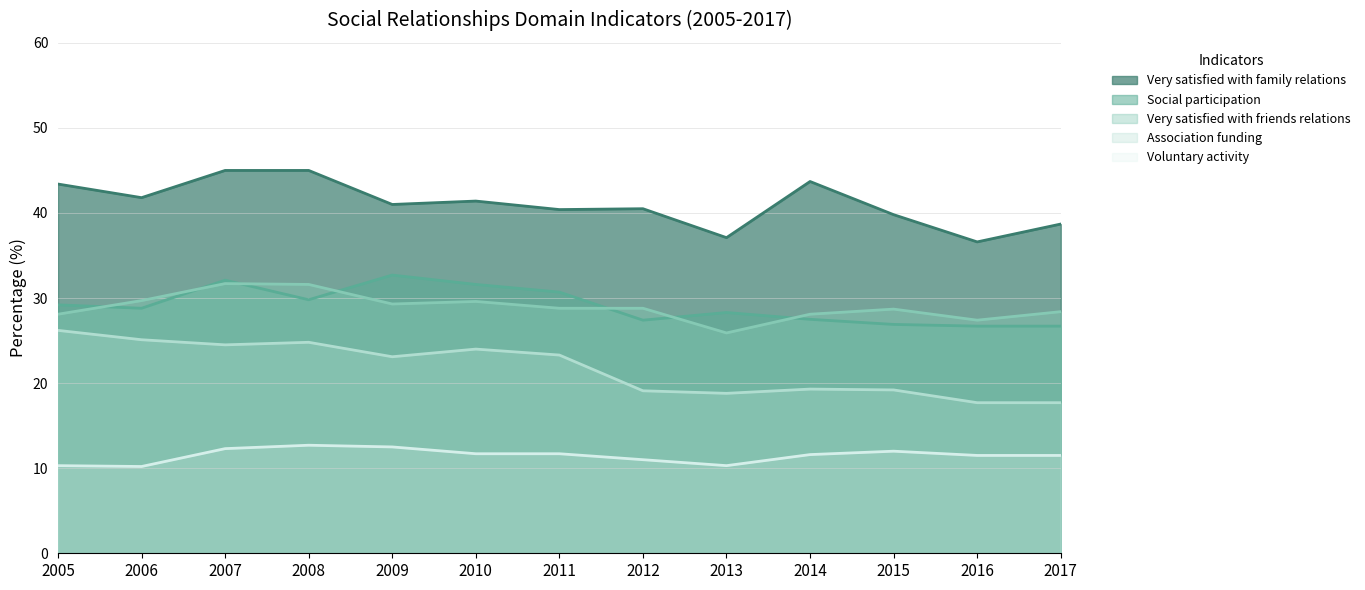

The Association funding series shows 17.7 at 2016. True or false?

True